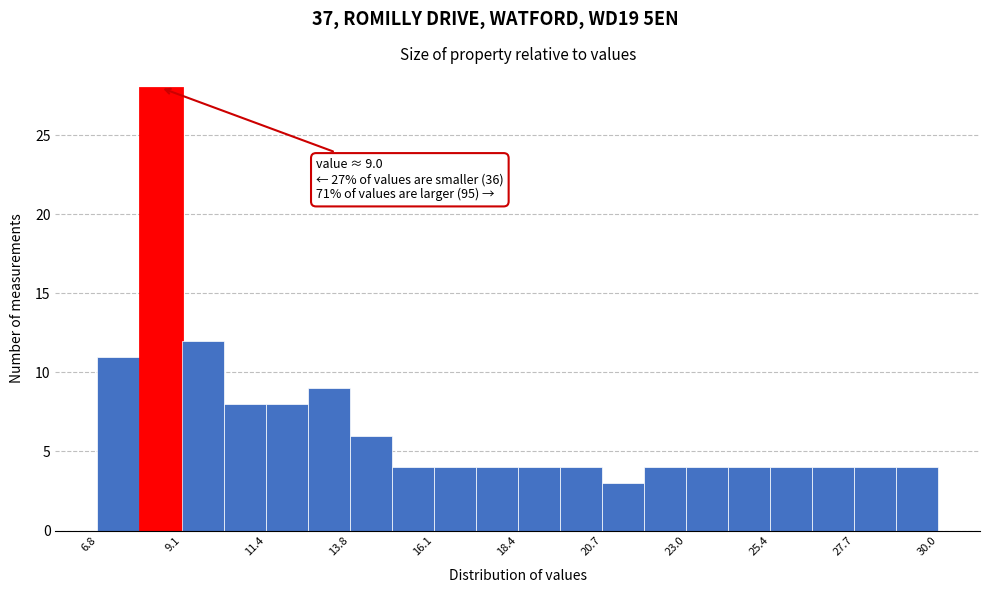

Read against the x-axis, roughly where is the centre of the tallest bar?

8.5